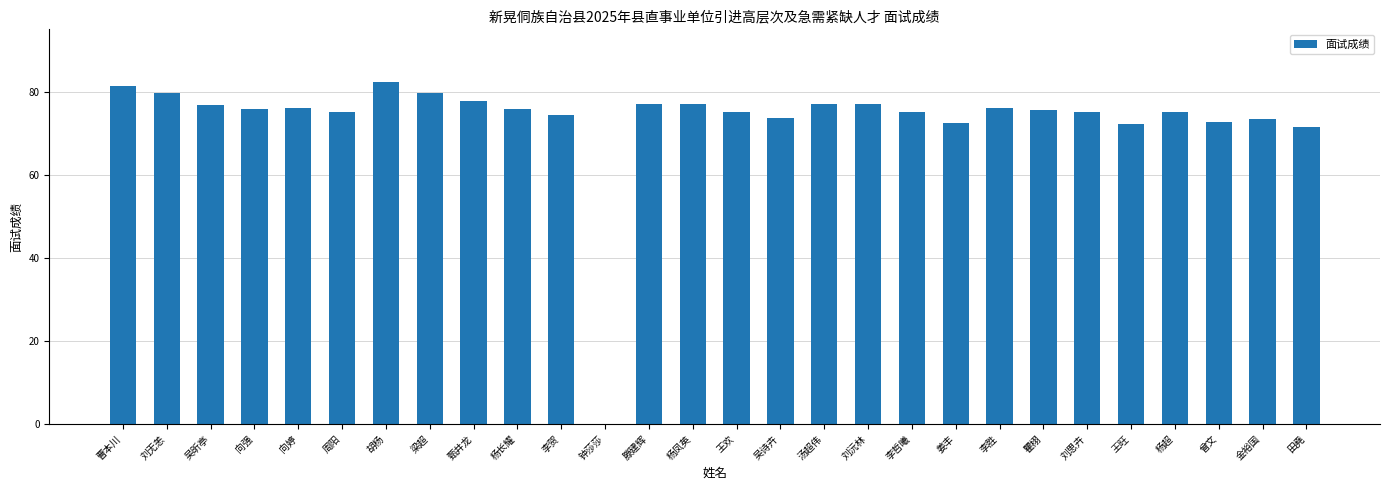

Does the chart contain stacked bars?

No